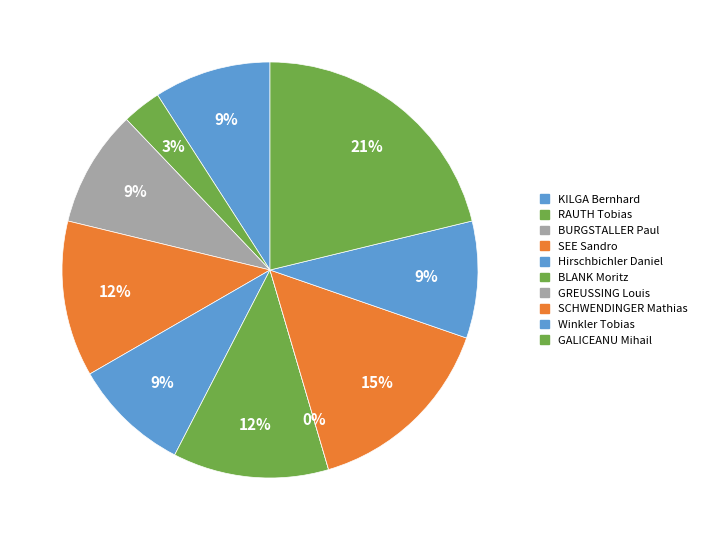

What is the change in value from BURGSTALLER Paul to GREUSSING Louis?

-3